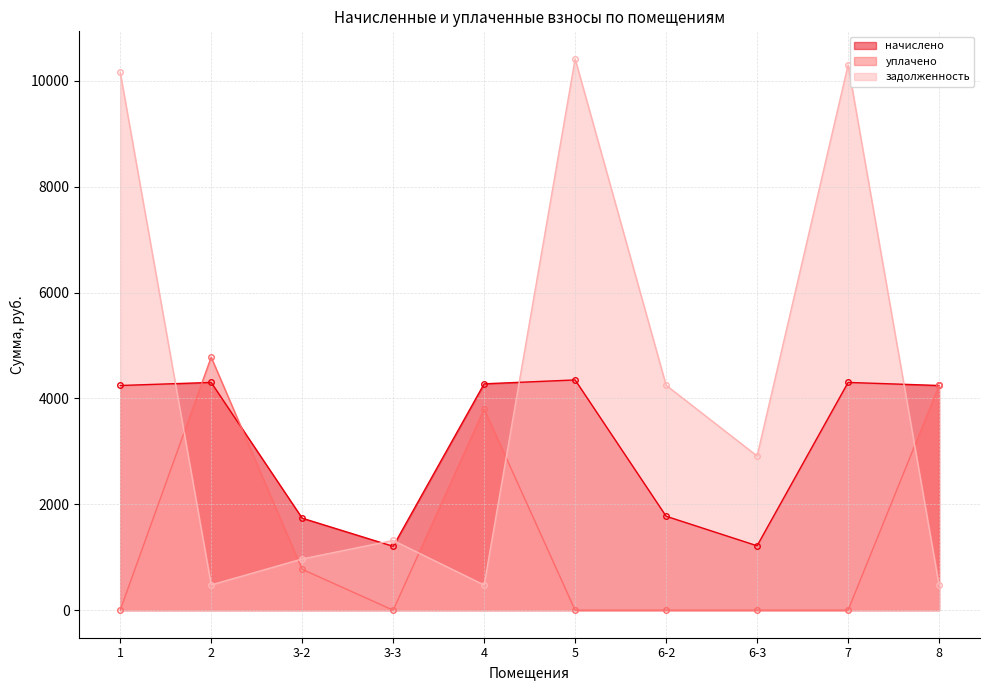

What is the difference between the задолженность values at 6-2 and 7?

6050.9